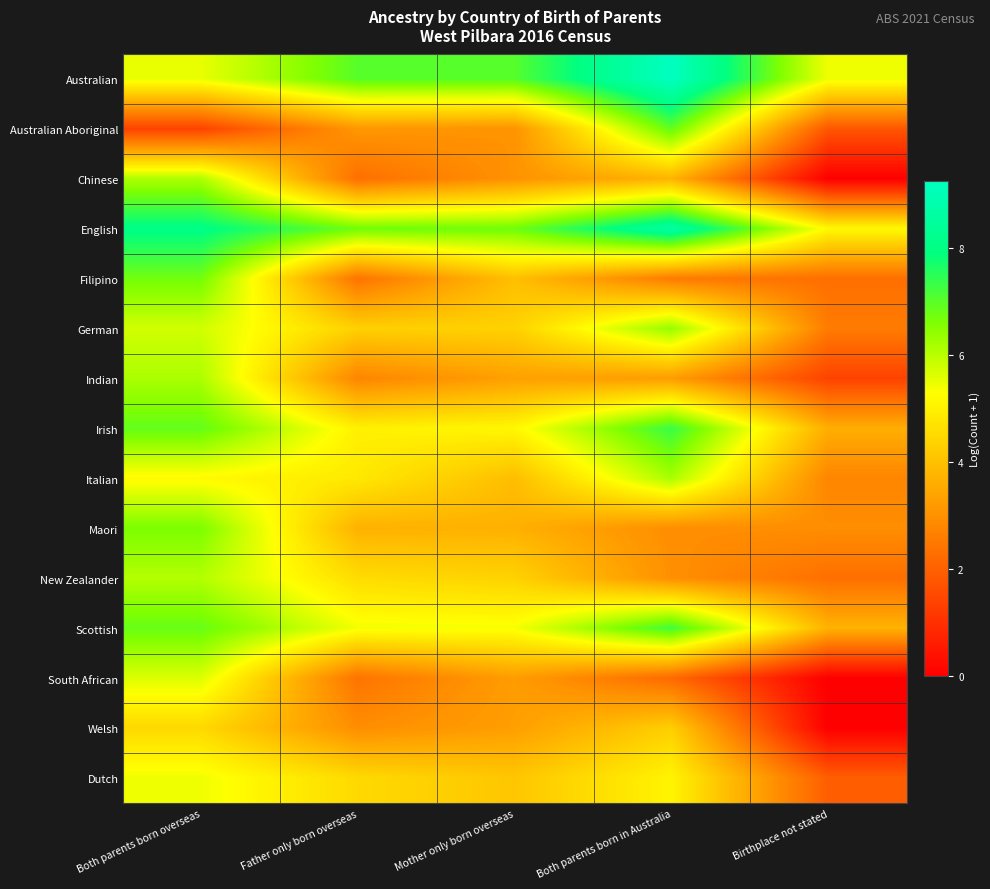

What is the difference between the highest and lowest values at Both parents born overseas?

6.6